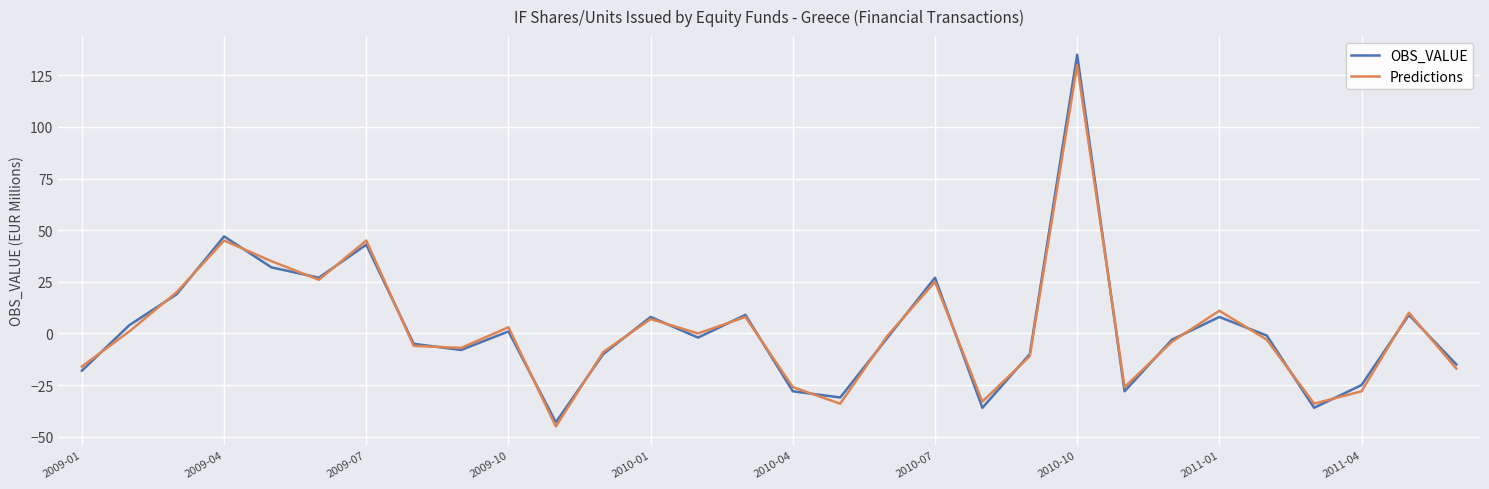

True or false: OBS_VALUE has more than 0 interior local peaks.

True